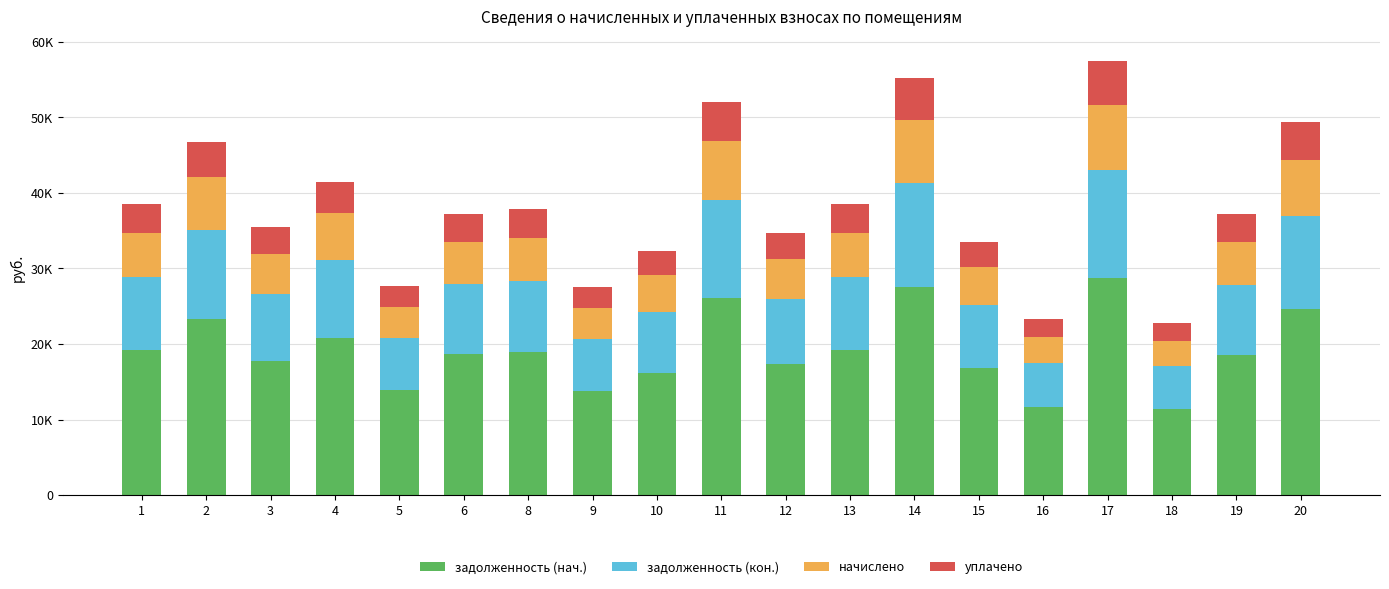

Does the chart contain stacked bars?

Yes